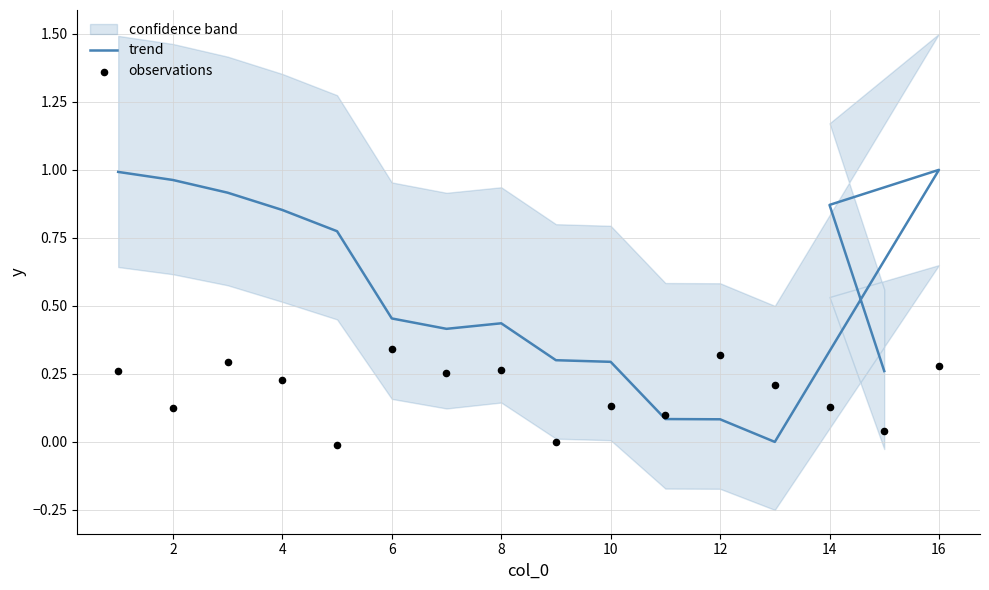

At how many categories does at least one series exceed 0?

16